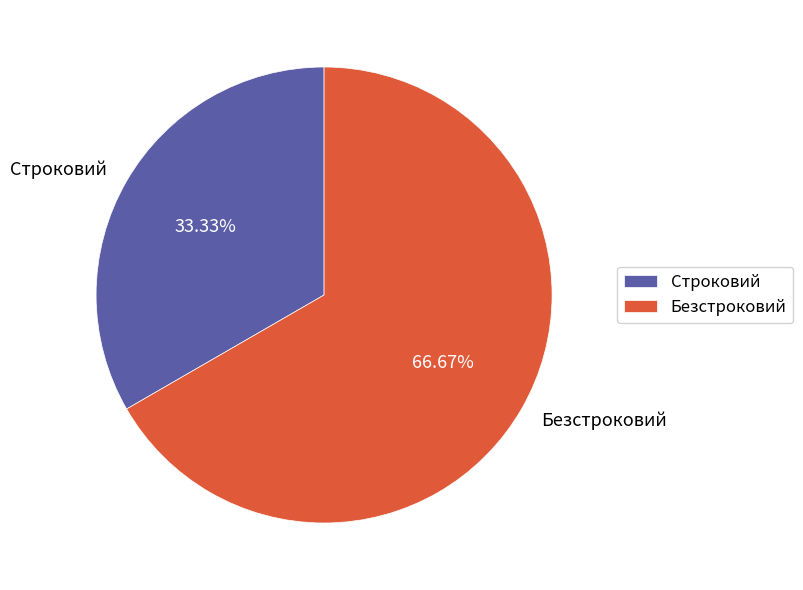

Combined, do Строковий and Безстроковий account for over 50%?

Yes